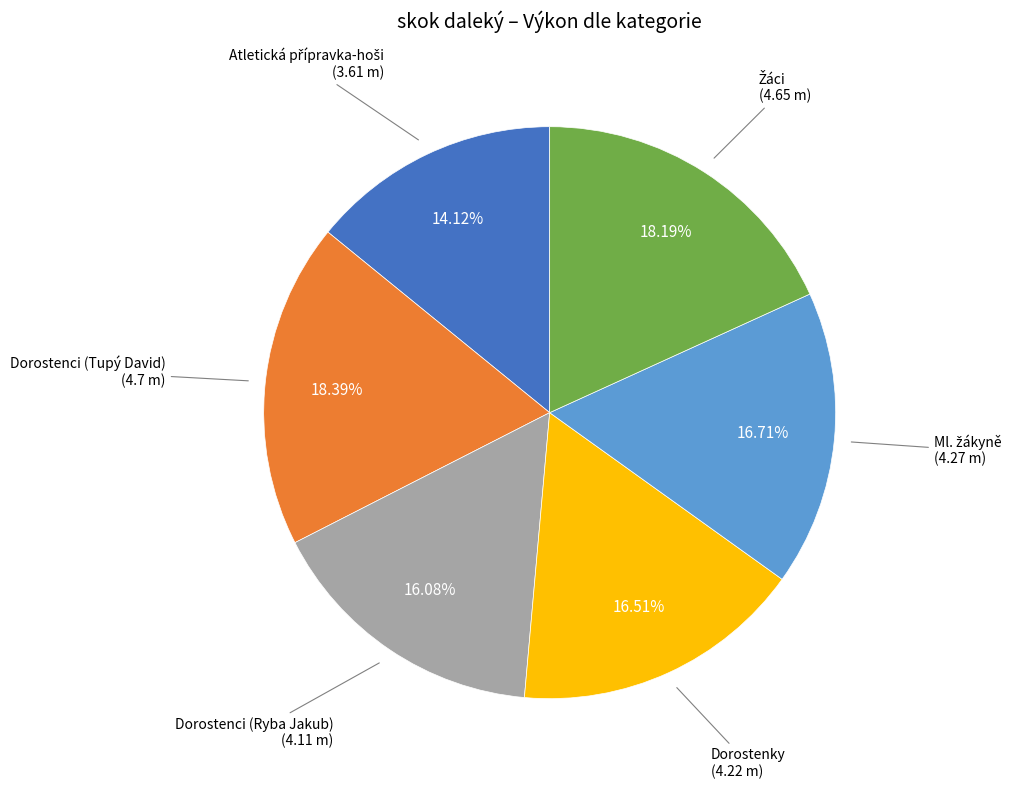

What is the ratio of the value at Dorostenci (Tupý David) to the value at Dorostenky?

1.1